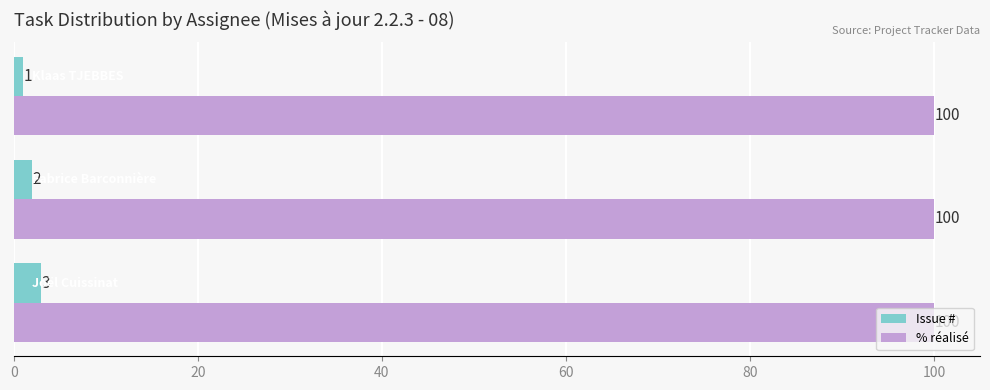

How many Issue # values are between 1 and 3?

3